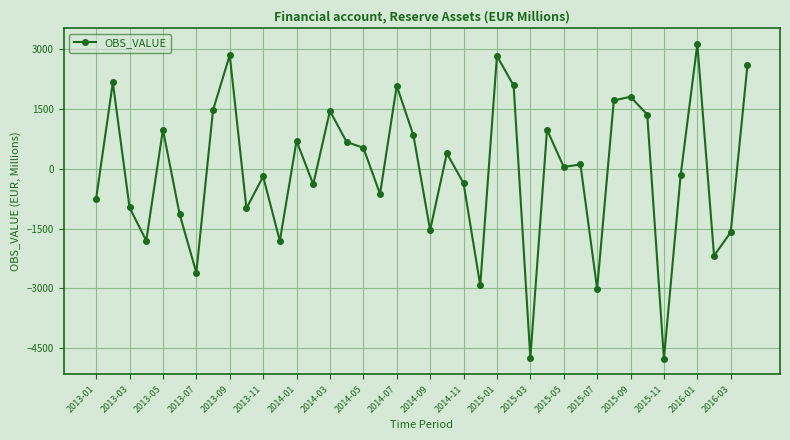

What is the value of the 21st point from the left?

-1538.0